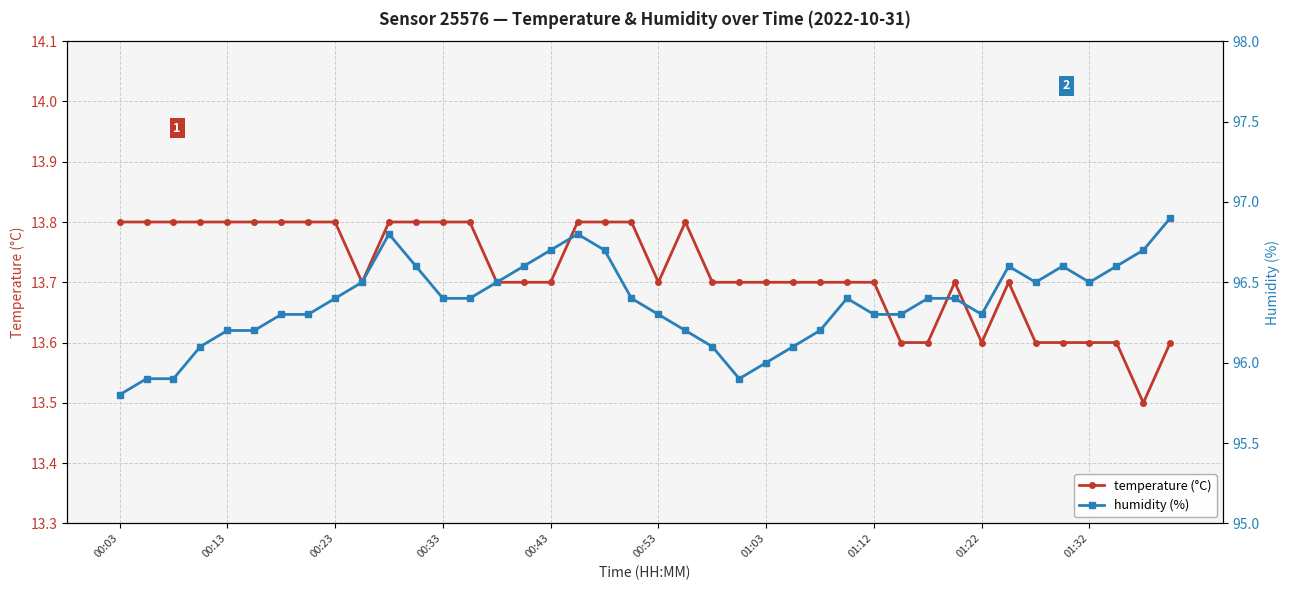

At which label is temperature (°C) closest to 13?

38